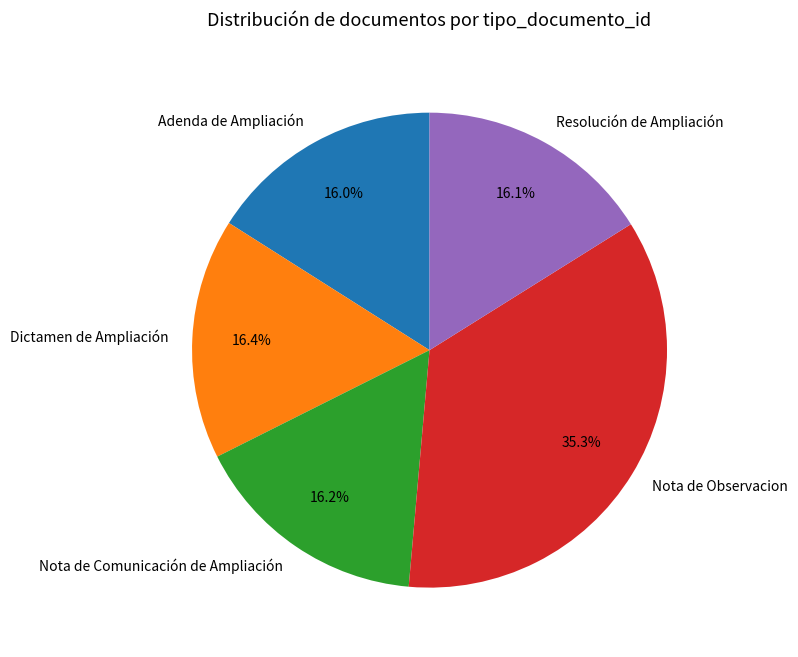

Approximately how many times larger is the value at Nota de Observacion compared to Resolución de Ampliación?

2.2